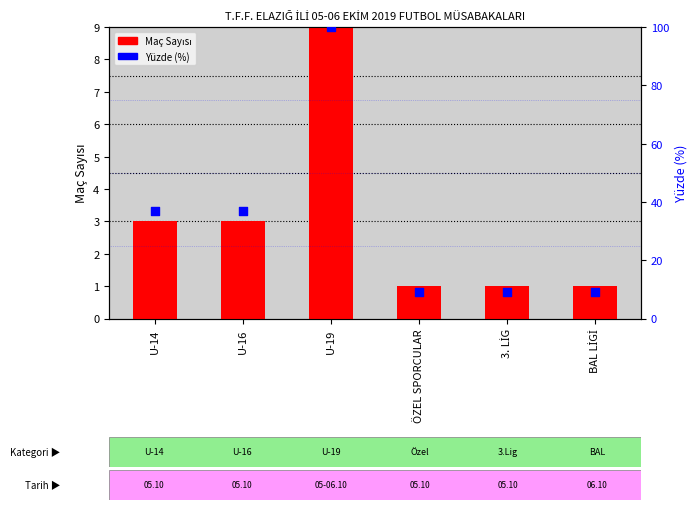

What is the total value across all series at BAL LİGİ?

10